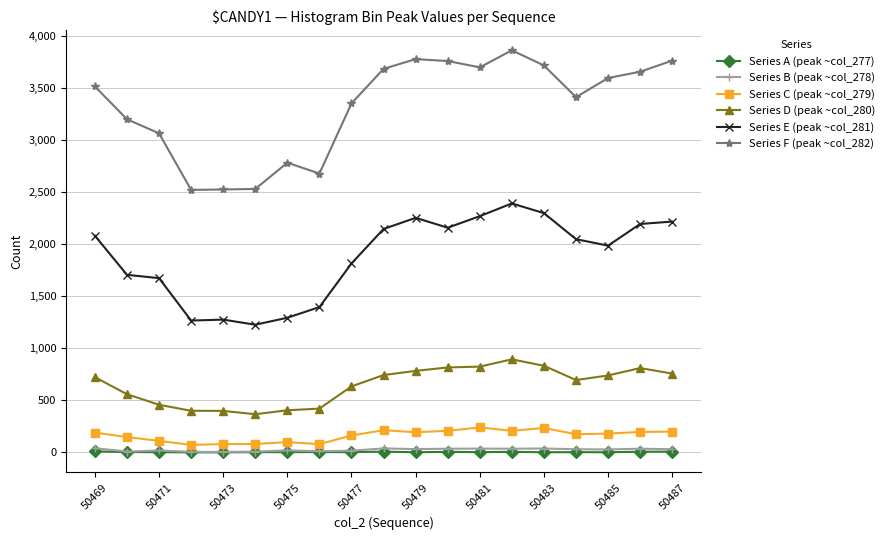

True or false: Series A (peak ~col_277) has more than 2 interior local peaks.

True